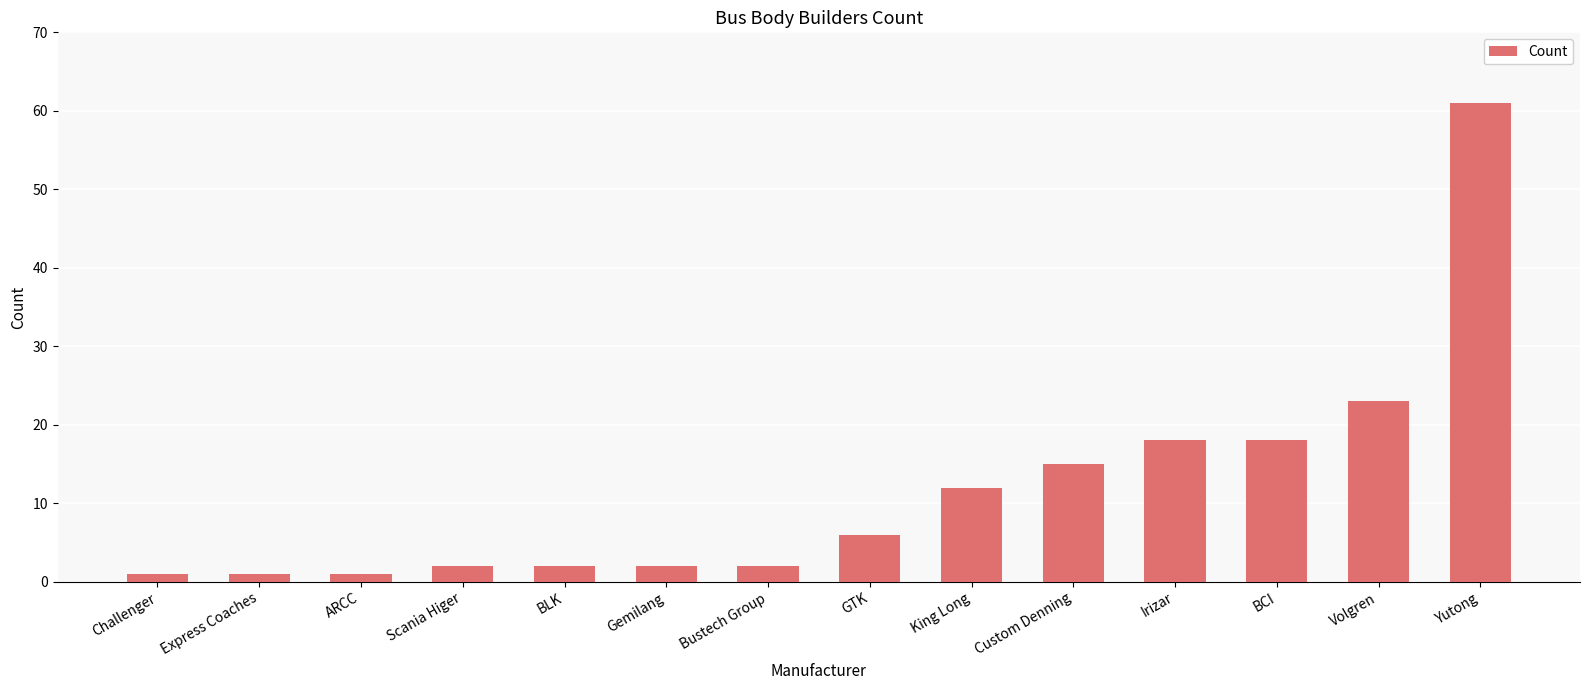

Which label corresponds to the largest value in the chart?

Yutong